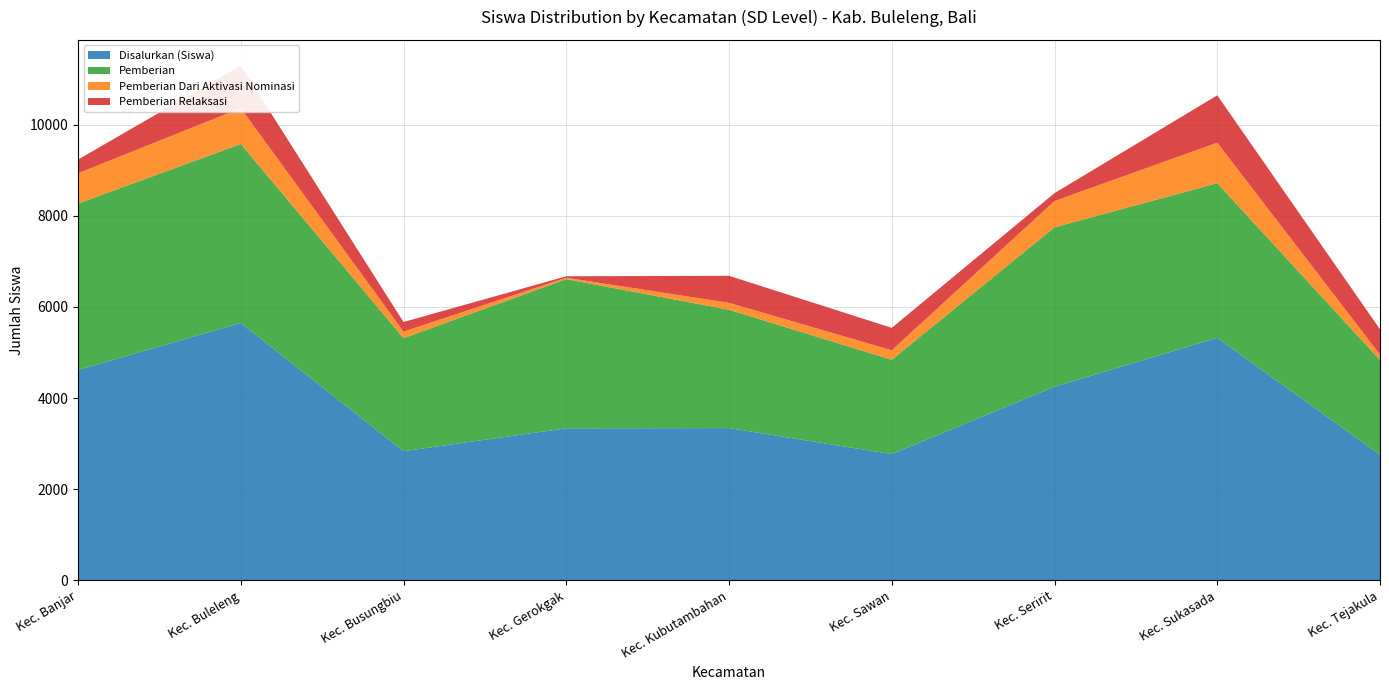

Reading right to left, transcribe all the data shown in this chart.

Disalurkan (Siswa): 2754	5321	4248	2770	3341	3336	2834	5647	4616
Pemberian: 2081	3393	3498	2070	2596	3273	2480	3928	3651
Pemberian Dari Aktivasi Nominasi: 117	889	577	208	152	31	143	786	665
Pemberian Relaksasi: 556	1039	173	492	593	32	211	933	300